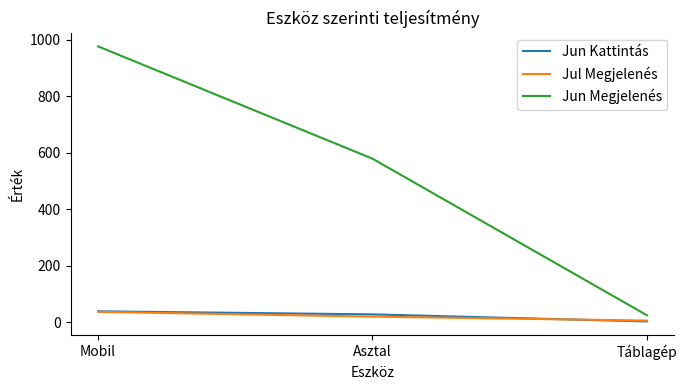

Which series changed the most between Mobil and Táblagép?

Jun Megjelenés